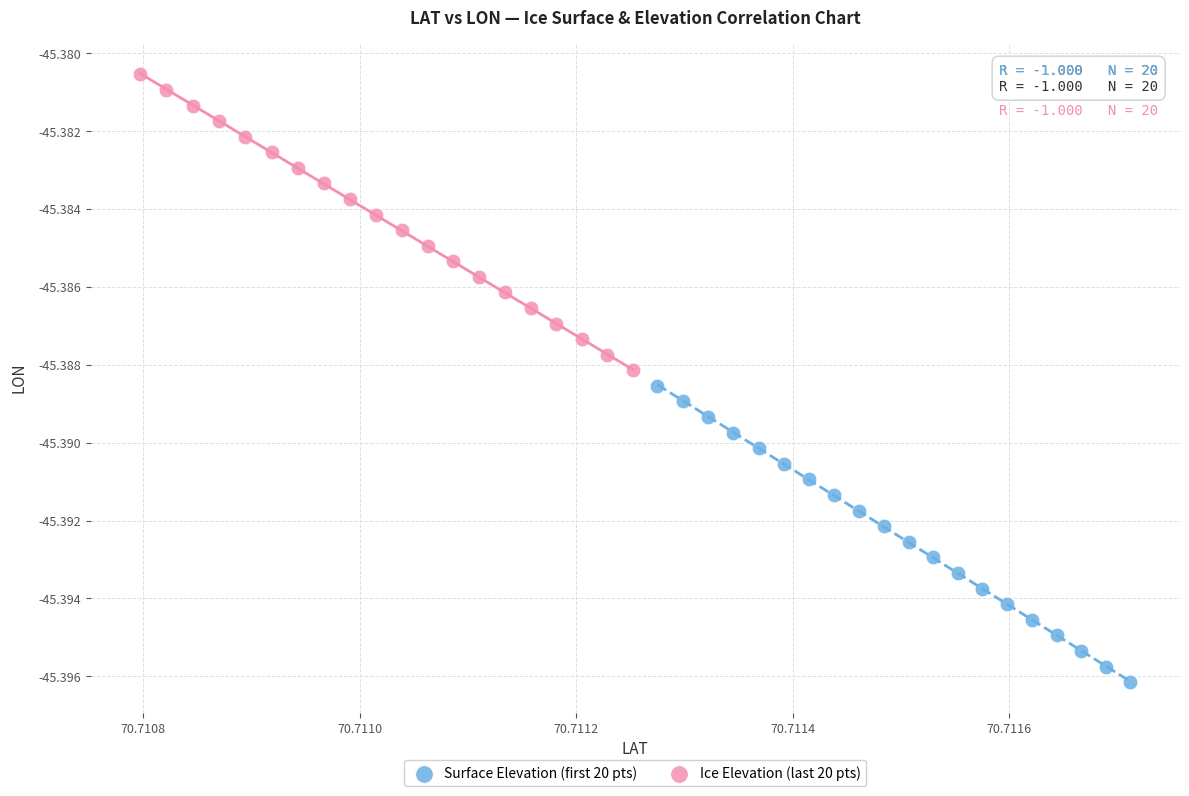

Which series reaches the maximum Y coordinate?

Ice Elevation (last 20 pts)